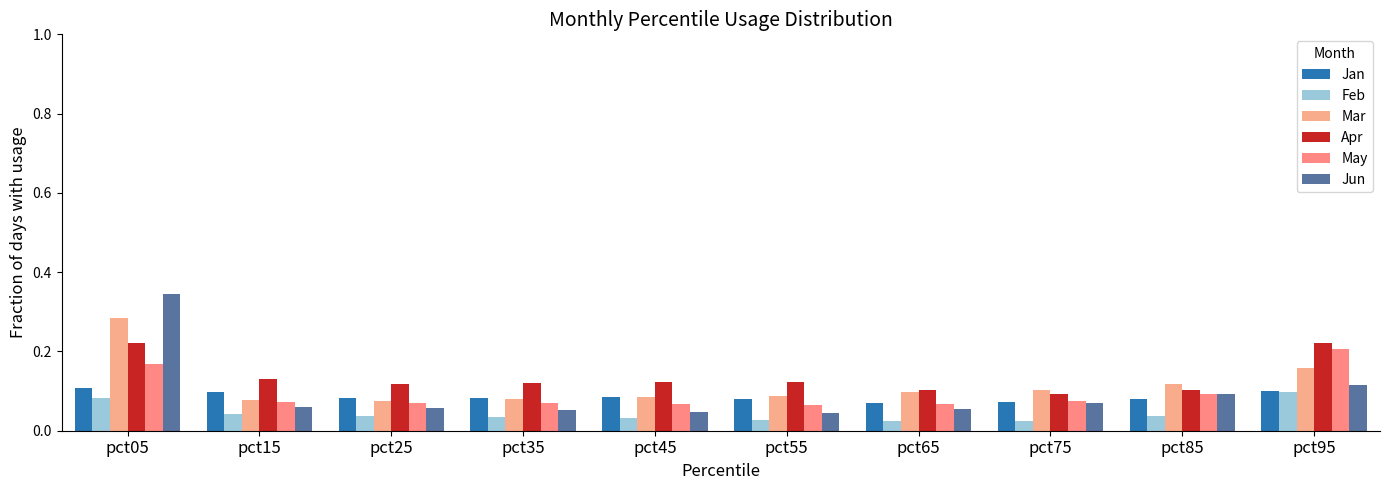

What is the difference between the highest and lowest values at pct15?

0.1